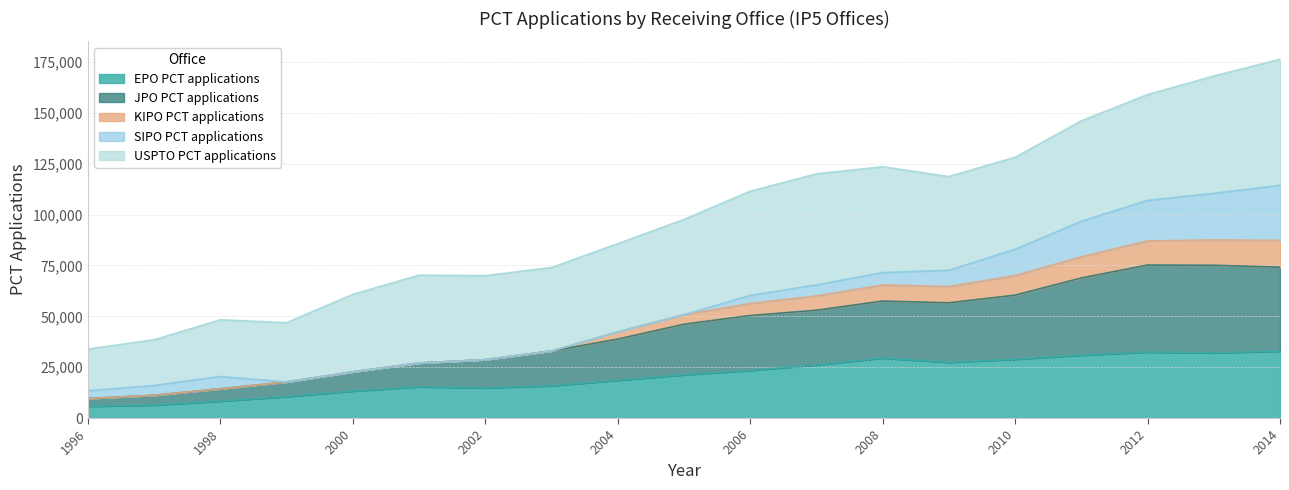

What is the highest value of the EPO PCT applications series?

32902